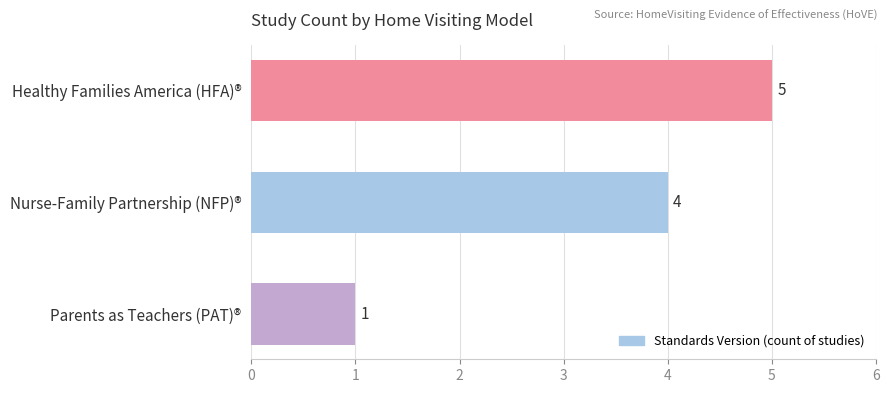

Reading top to bottom, extract all data points from this chart.

5	4	1